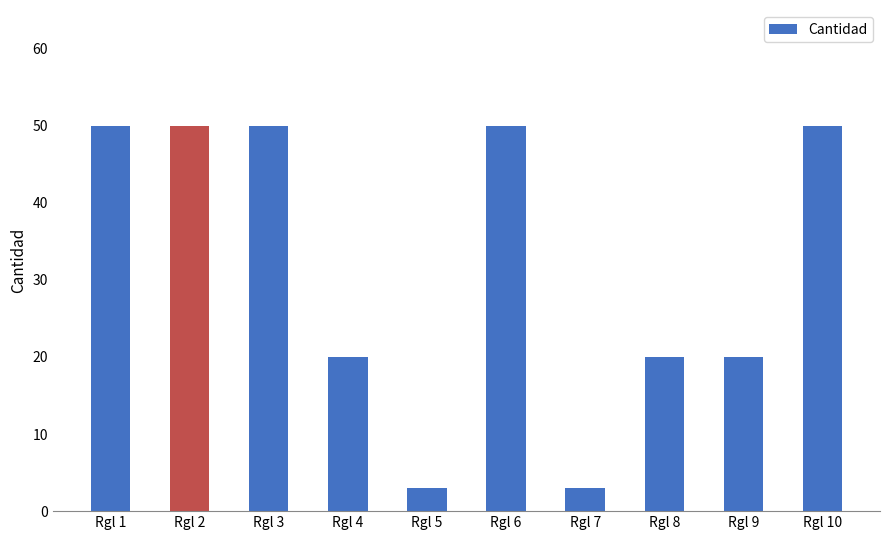

True or false: the data shows 69 at Rgl 6.

False